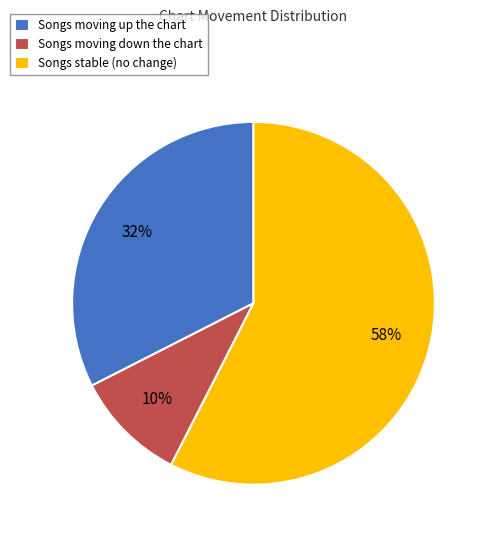

To the nearest percent, what is the average slice percentage?

33%